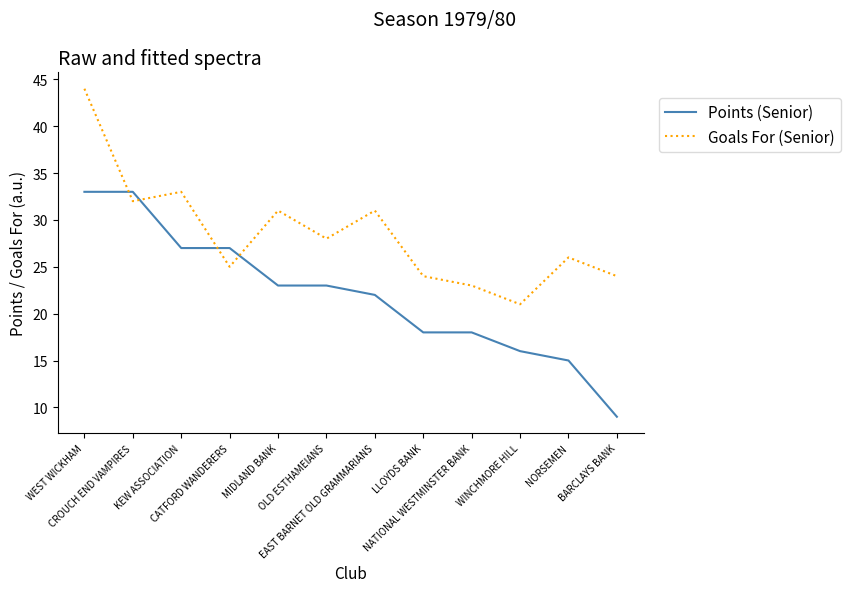

Where does the Points (Senior) series first go above 23?

WEST WICKHAM